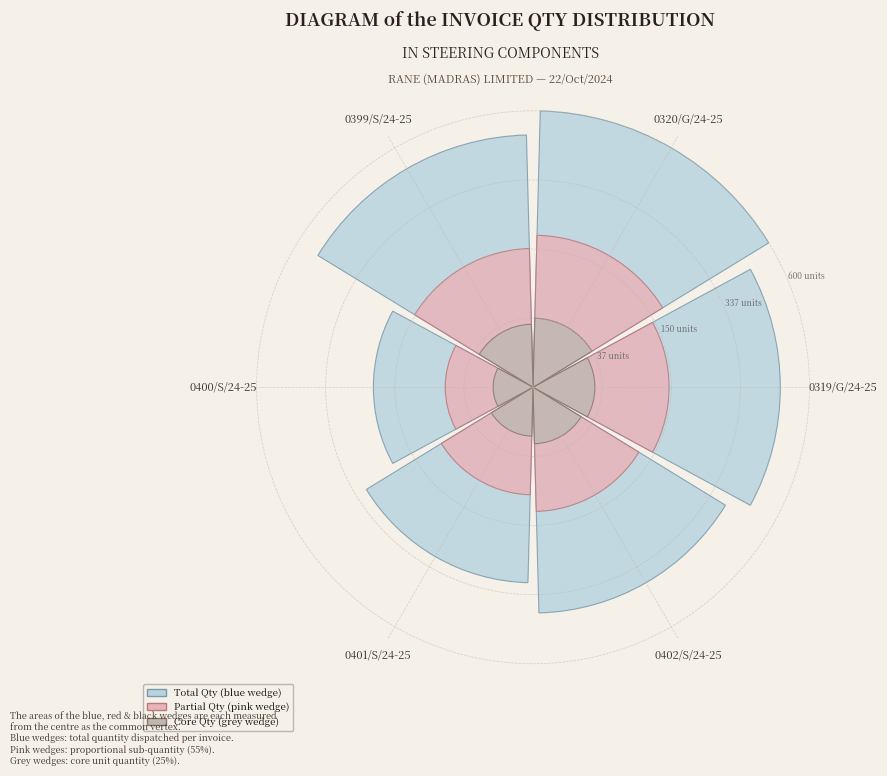

Is it true that 0402/S/24-25 is 17% of the pie?

True